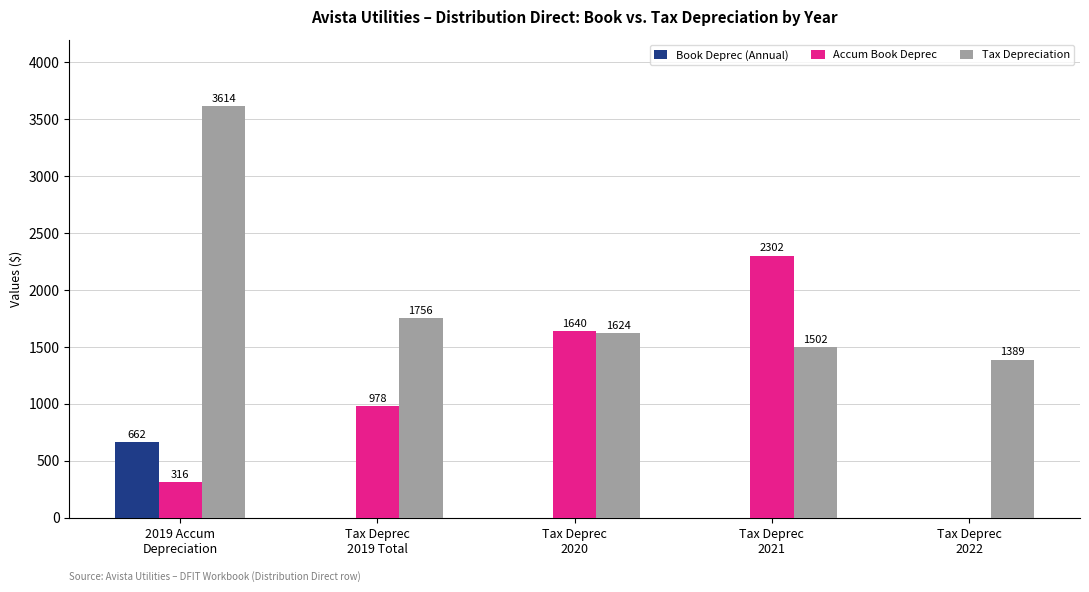

What is the sum of all Book Deprec (Annual) values?

662